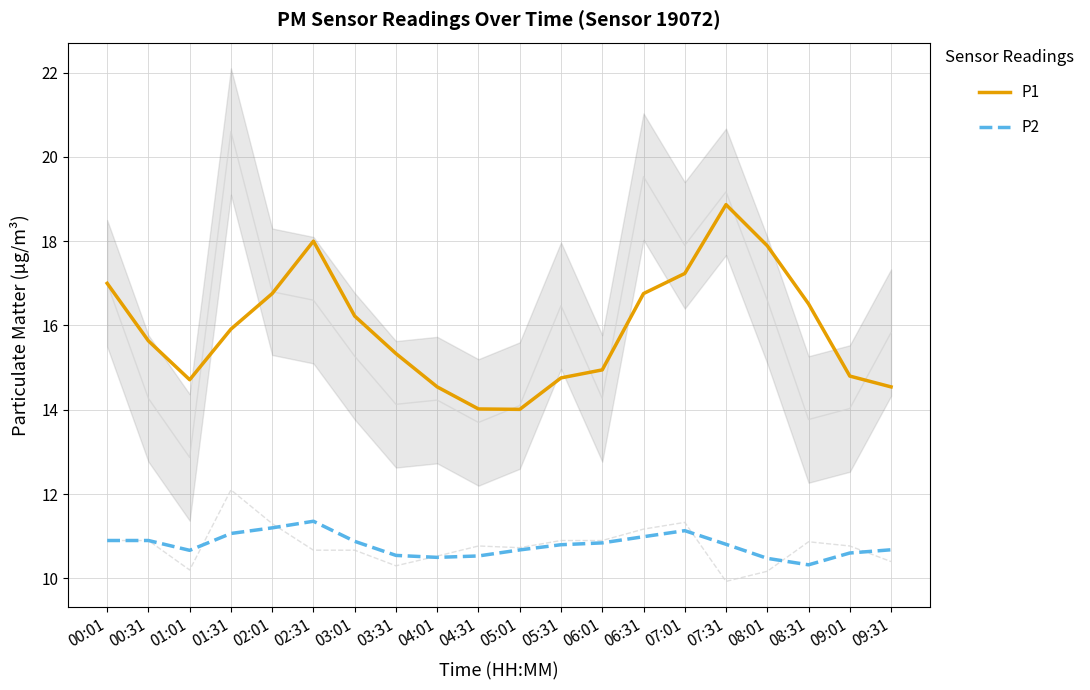

List the series in order of their overall mean, lowest first.

P2, P1